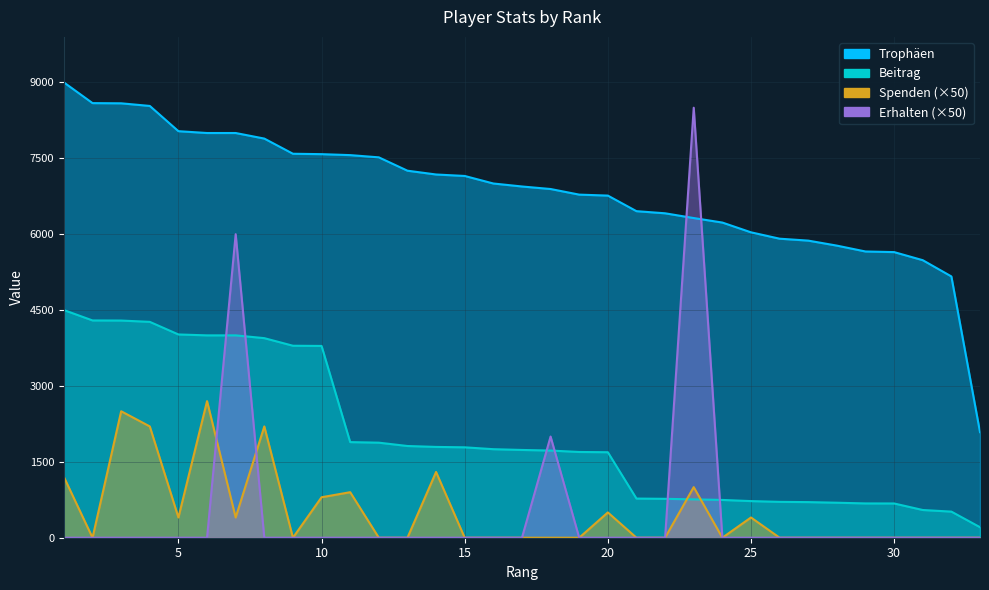

Is it true that Beitrag equals 678 at 29?

True